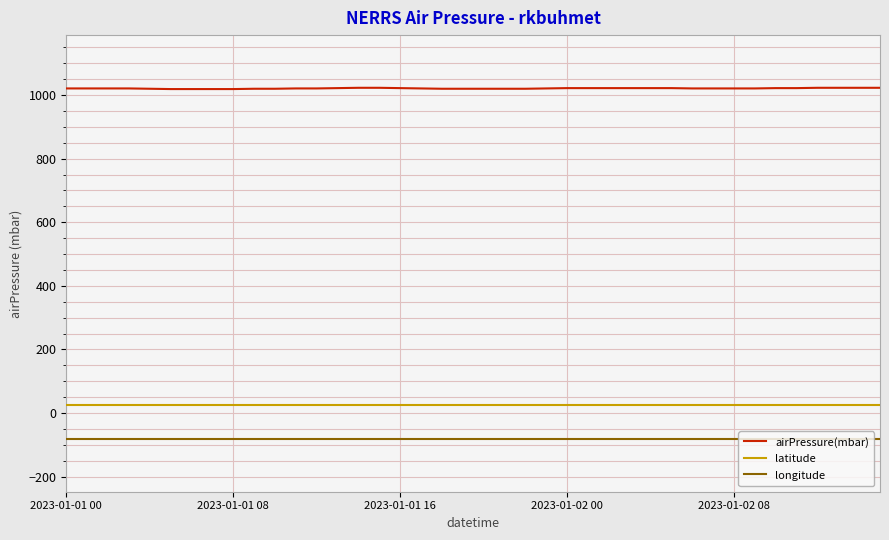

Which series has the largest range (max minus min)?

airPressure(mbar)